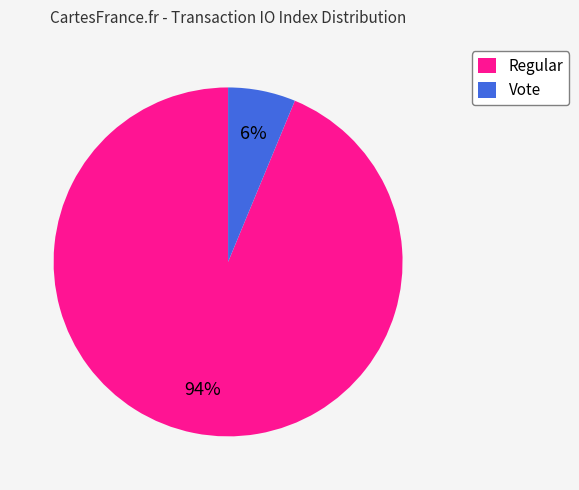

What is the smallest slice in the pie chart?

Vote